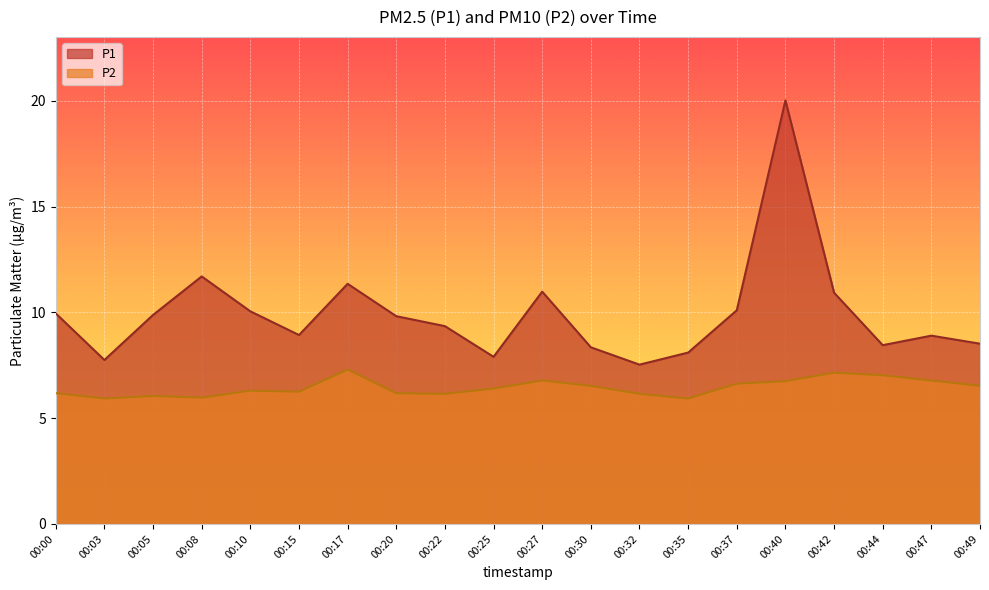

Reading left to right, list all the values displayed in this chart.

P1: 00:00=9.9	00:03=7.8	00:05=9.9	00:08=11.7	00:10=10.1	00:15=8.9	00:17=11.3	00:20=9.8	00:22=9.3	00:25=7.9	00:27=11.0	00:30=8.3	00:32=7.5	00:35=8.1	00:37=10.1	00:40=20.0	00:42=10.9	00:44=8.4	00:47=8.9	00:49=8.5
P2: 00:00=6.2	00:03=5.9	00:05=6.0	00:08=6.0	00:10=6.3	00:15=6.2	00:17=7.3	00:20=6.2	00:22=6.2	00:25=6.4	00:27=6.8	00:30=6.5	00:32=6.2	00:35=5.9	00:37=6.6	00:40=6.8	00:42=7.2	00:44=7.0	00:47=6.8	00:49=6.5